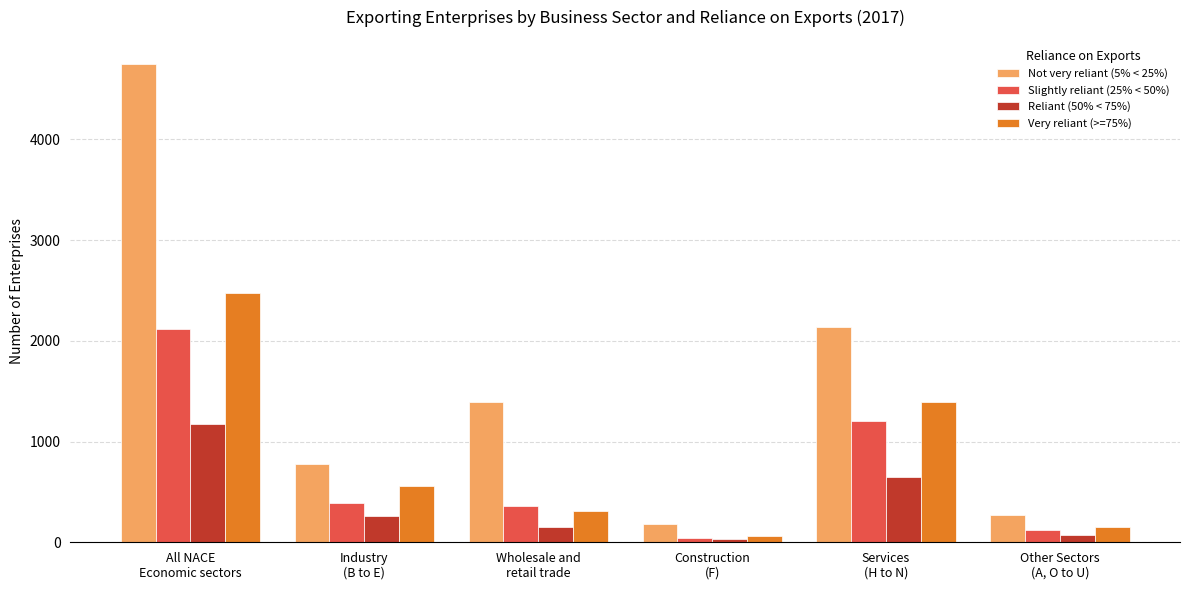

What is the spread (max minus min) of values at Wholesale and
retail trade?

1234